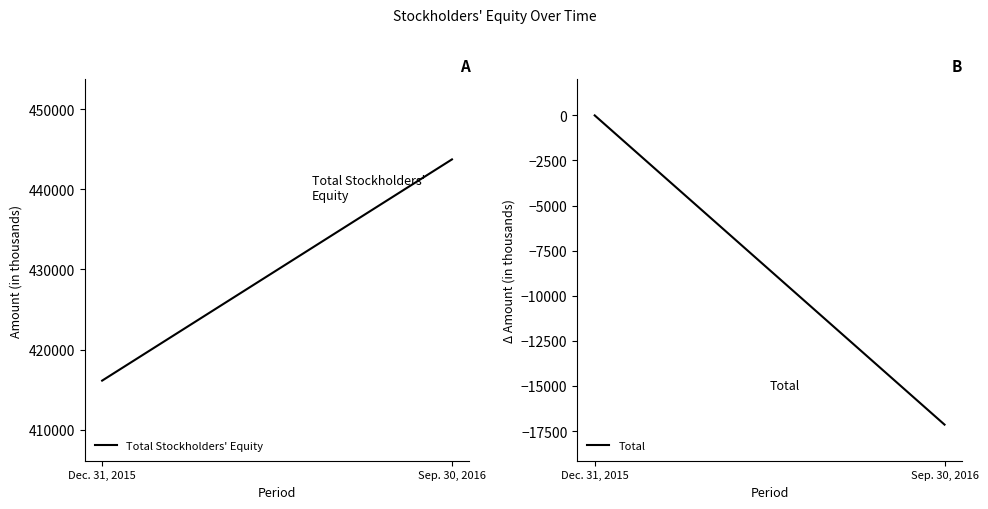

Rank the categories by Total value from highest to lowest.

Dec. 31, 2015, Sep. 30, 2016